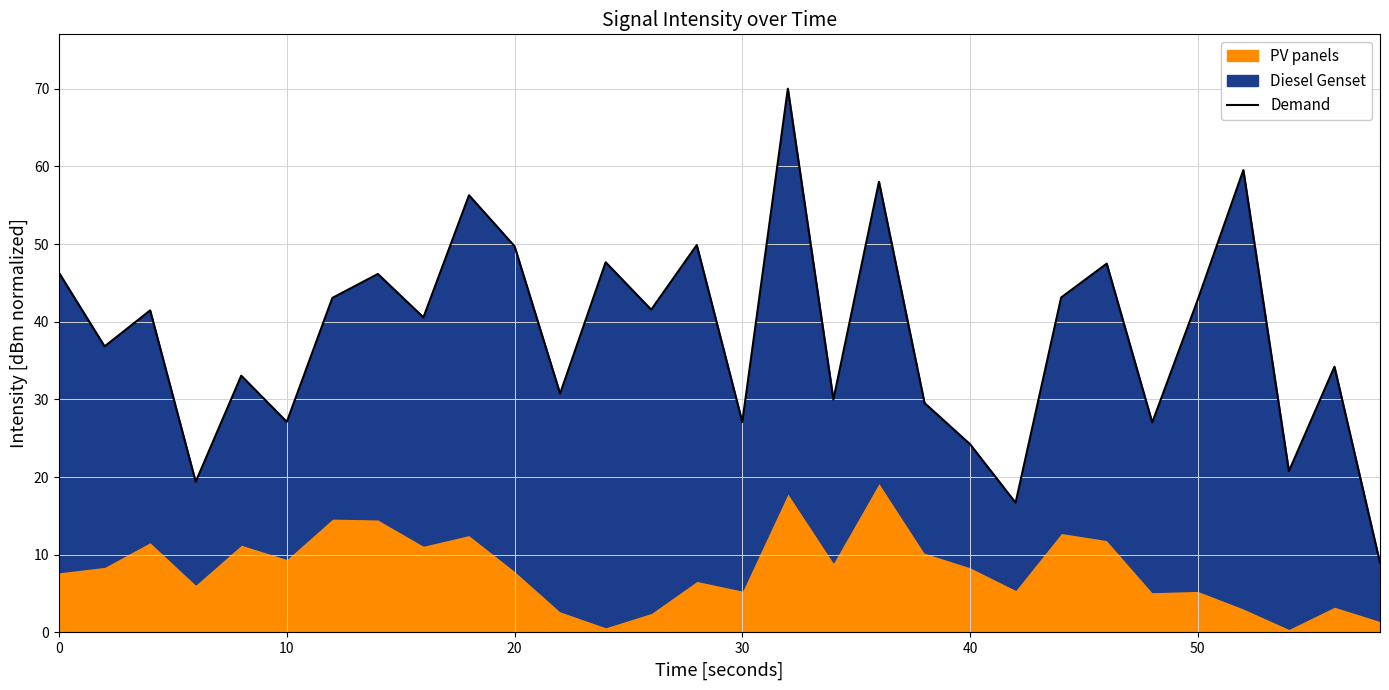

What is the difference between the values at 60 and 15?

16.0